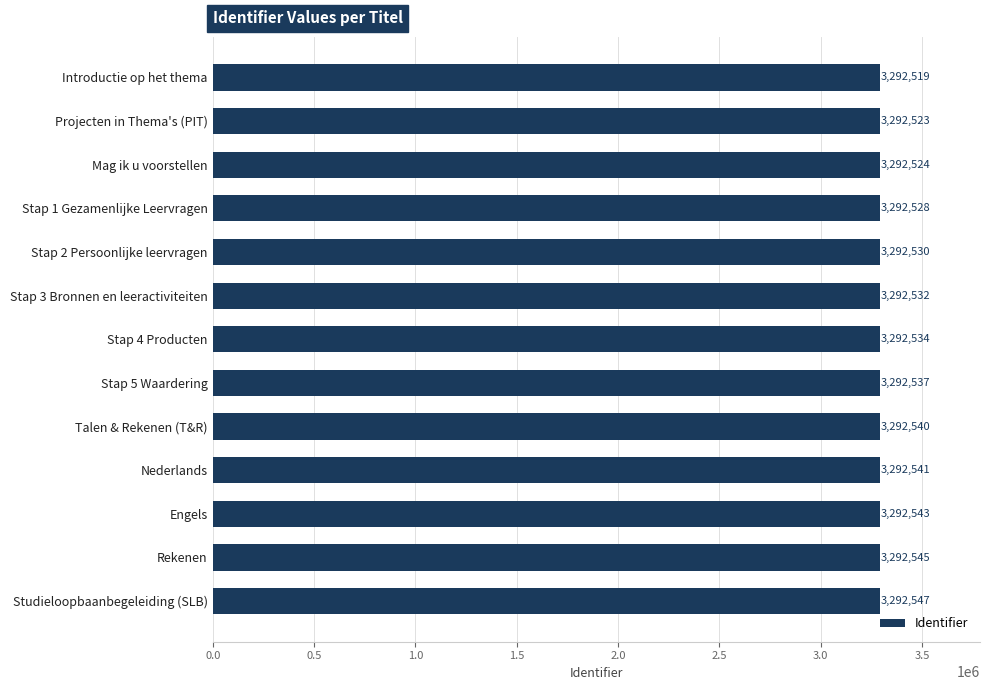

What is the average value?

3292534